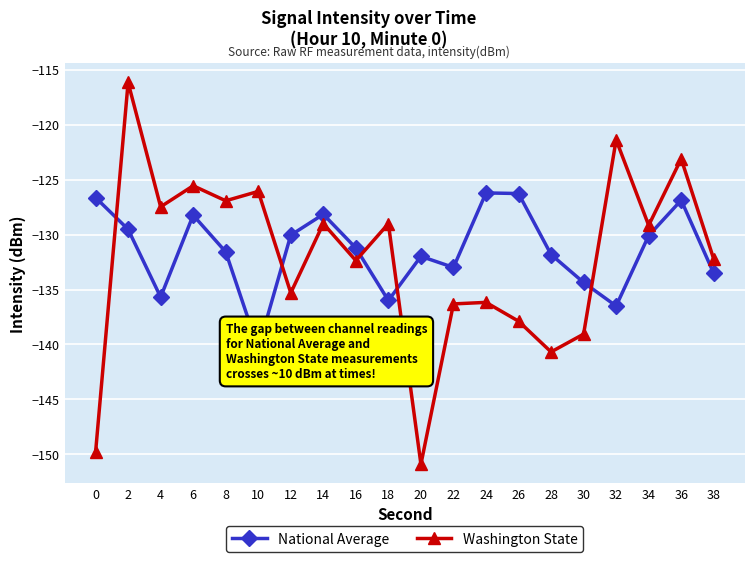

Is it true that National Average equals -133.5 at 38?

True